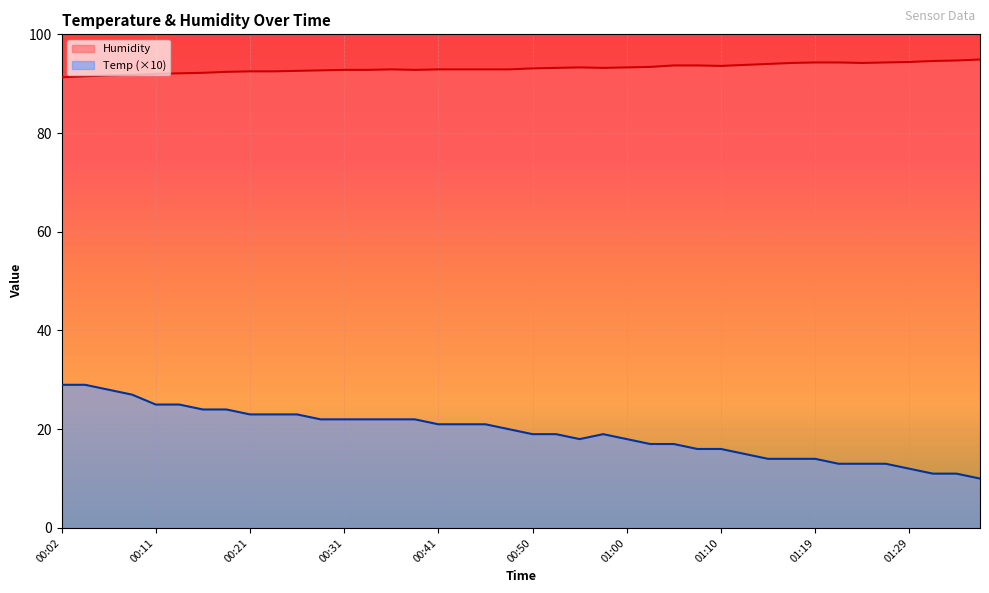

List the series in order of their overall mean, highest first.

Humidity, Temp (×10)